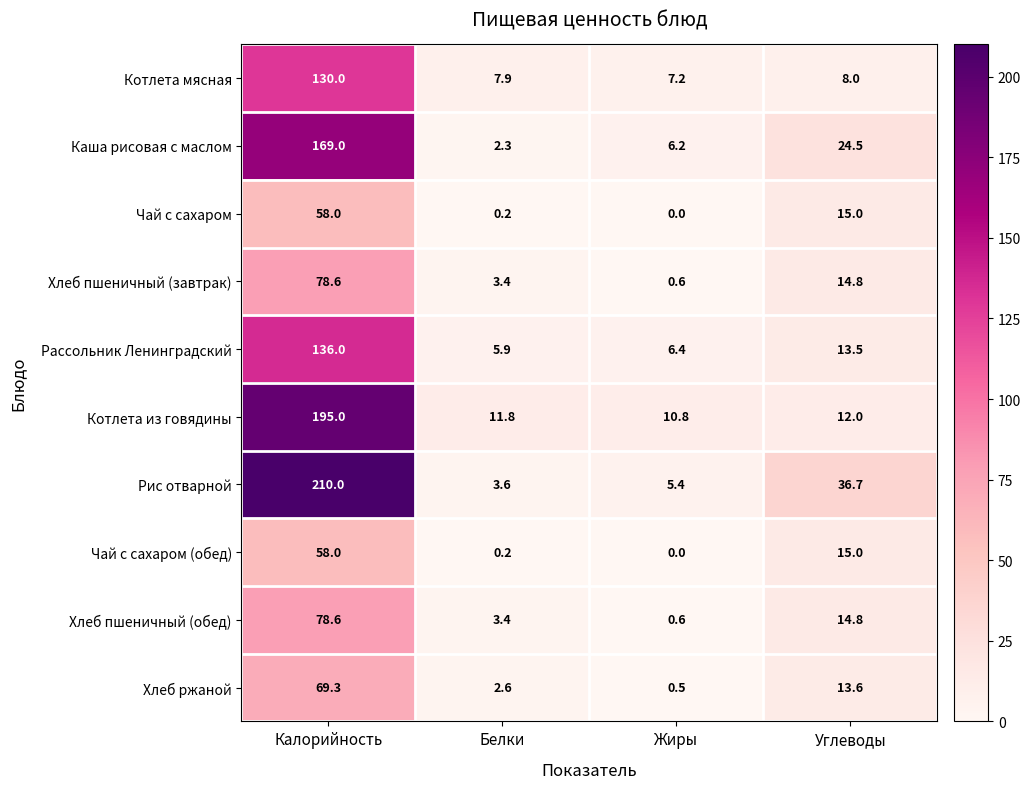

List the labels in order of Хлеб ржаной value, smallest first.

Жиры, Белки, Углеводы, Калорийность